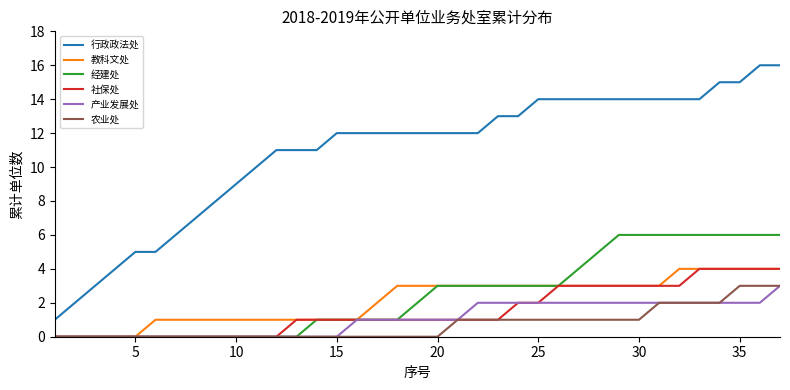

True or false: 行政政法处 and 教科文处 cross at least once.

False